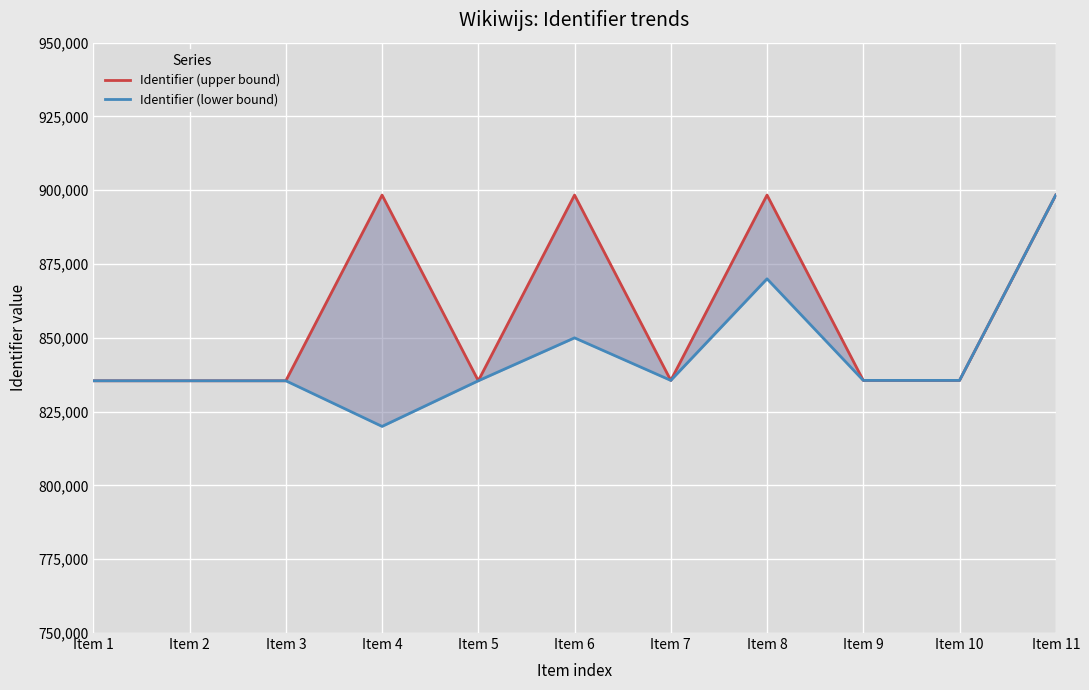

True or false: Identifier (lower bound) and Identifier (upper bound) intersect in this chart.

False